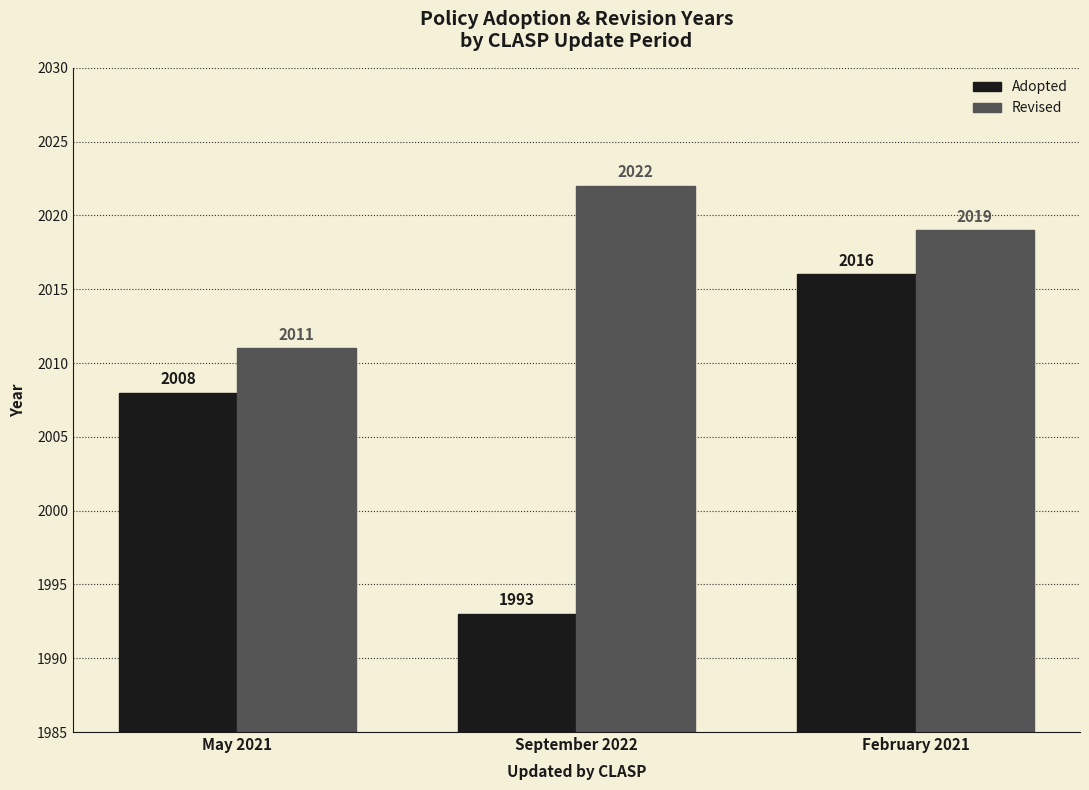

Reading left to right, transcribe all the data shown in this chart.

Adopted: May 2021=2008	September 2022=1993	February 2021=2016
Revised: May 2021=2011	September 2022=2022	February 2021=2019